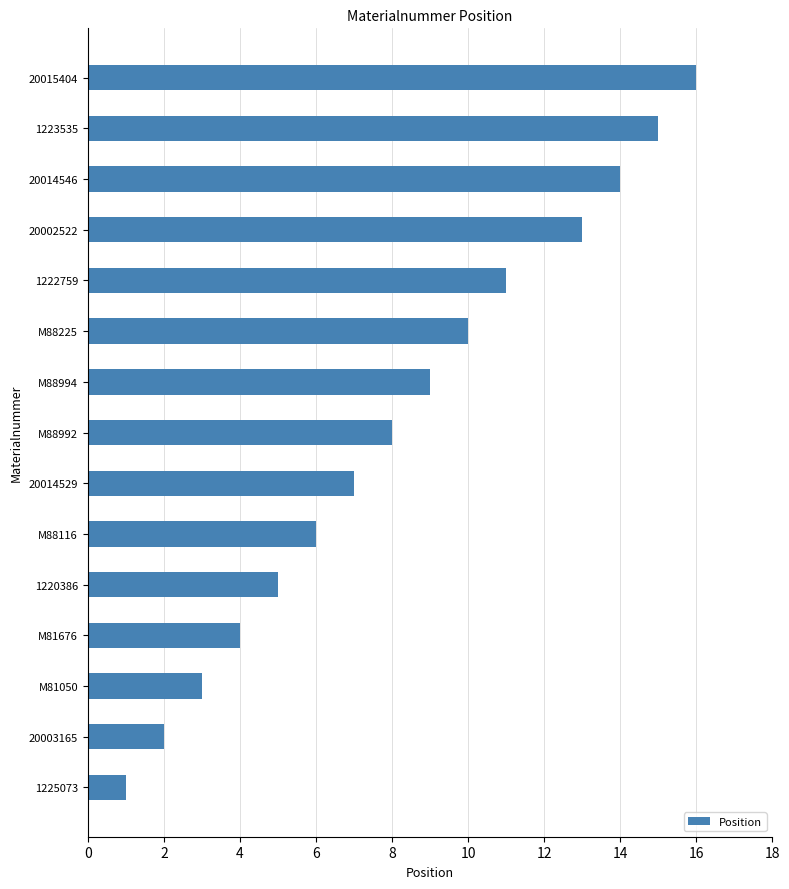

How many data points does each series have?

15